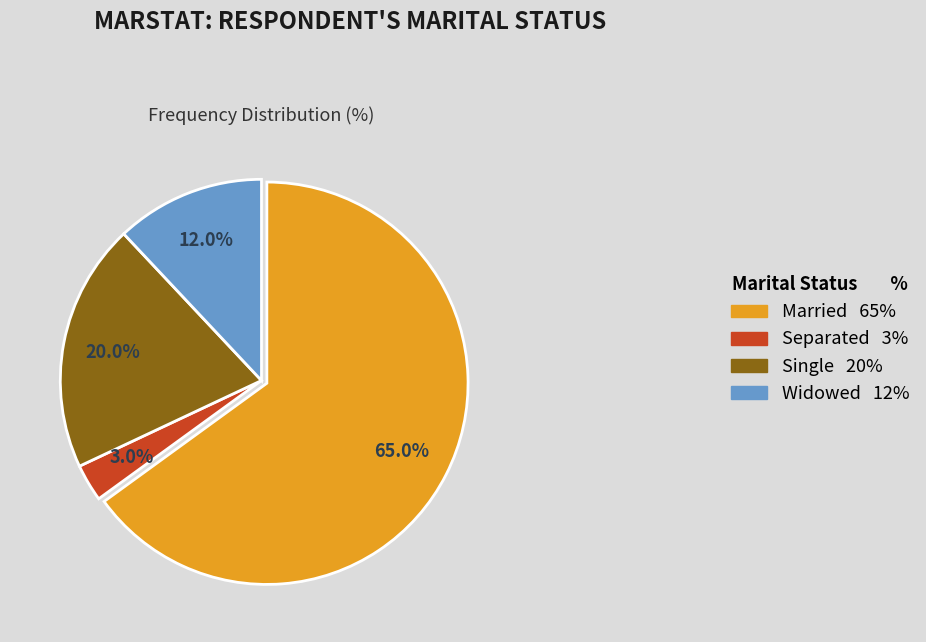

Is there a majority slice in this chart?

Yes